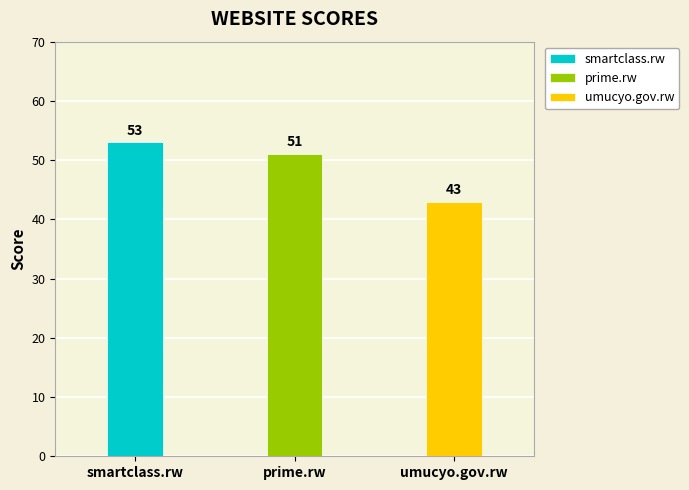

Rank the categories by value from lowest to highest.

umucyo.gov.rw, prime.rw, smartclass.rw